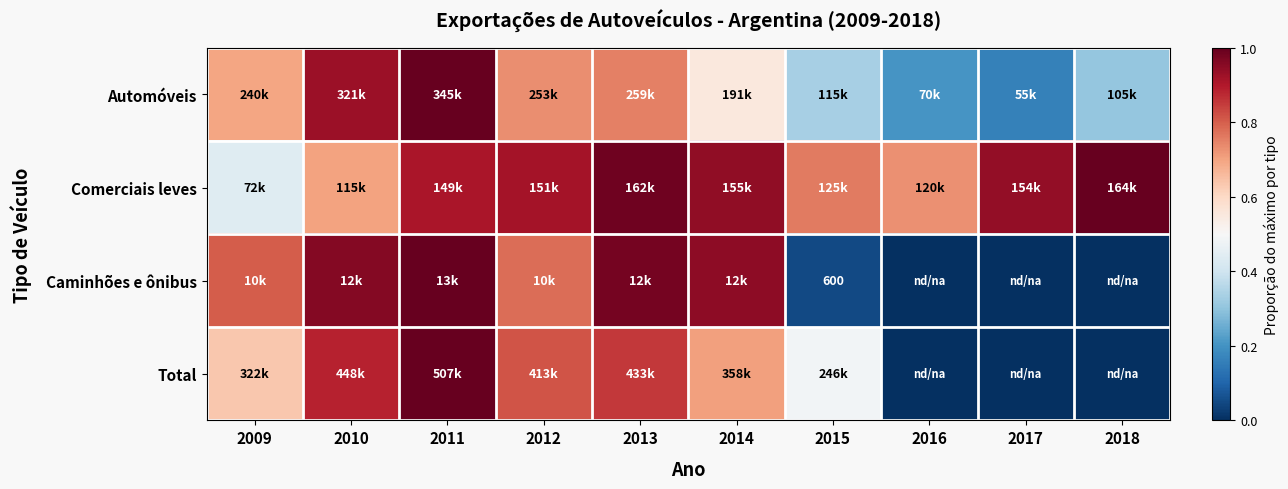

What is the approximate value of Automóveis at 2009?

0.7